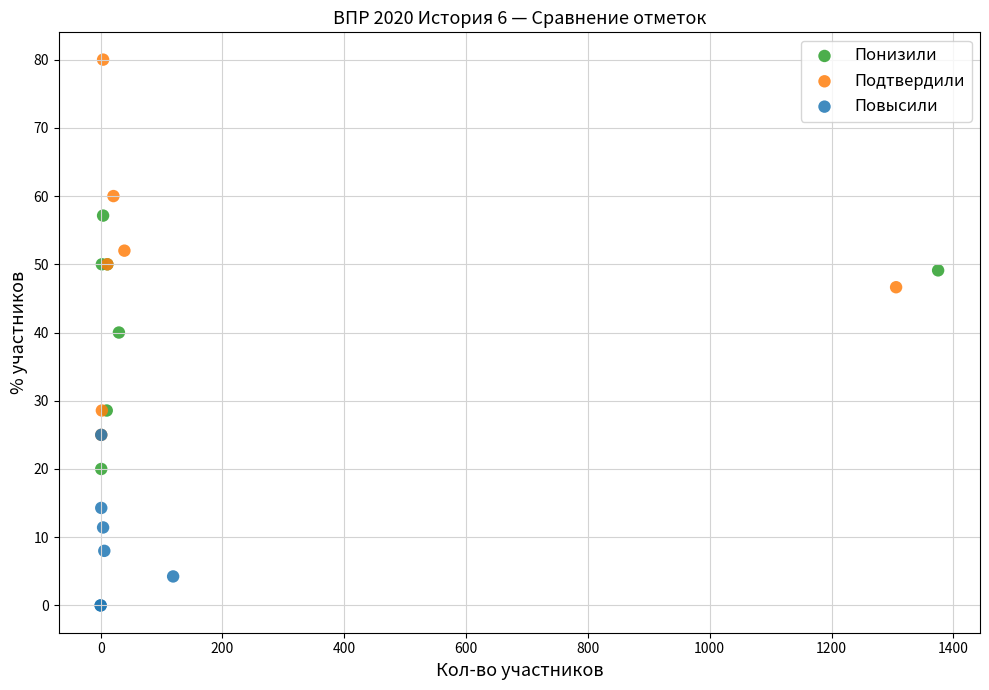

Which series has the widest spread of Y values?

Подтвердили